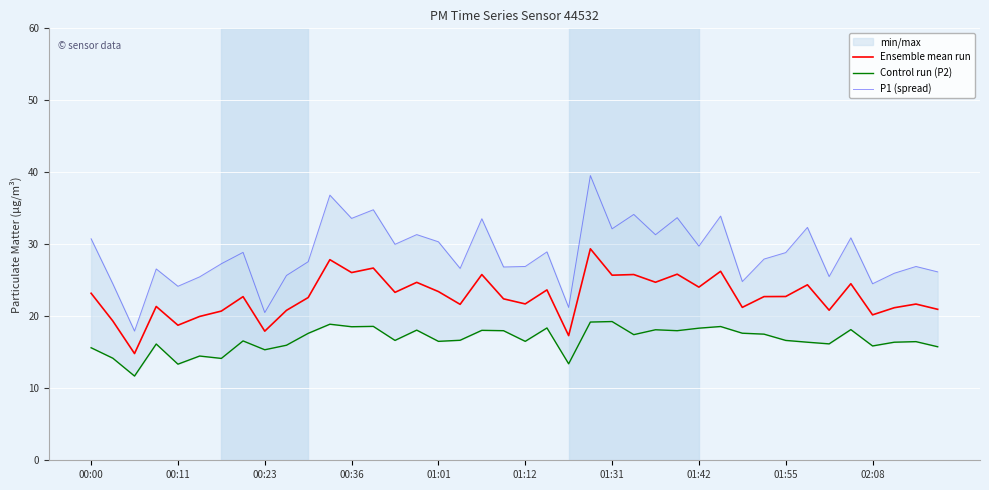

True or false: Ensemble mean run and P1 (spread) intersect in this chart.

False